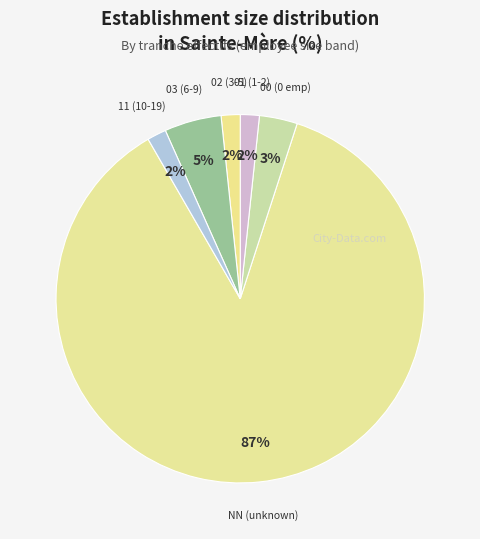

Does NN represent more than half of the total?

Yes